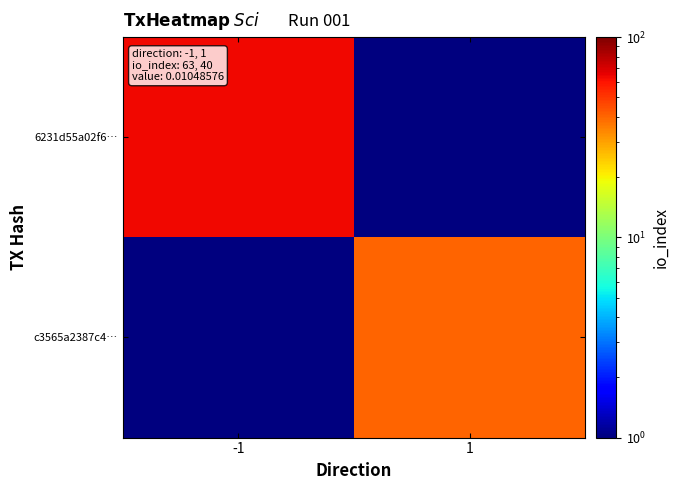

What is the minimum value shown in the chart?

0.5